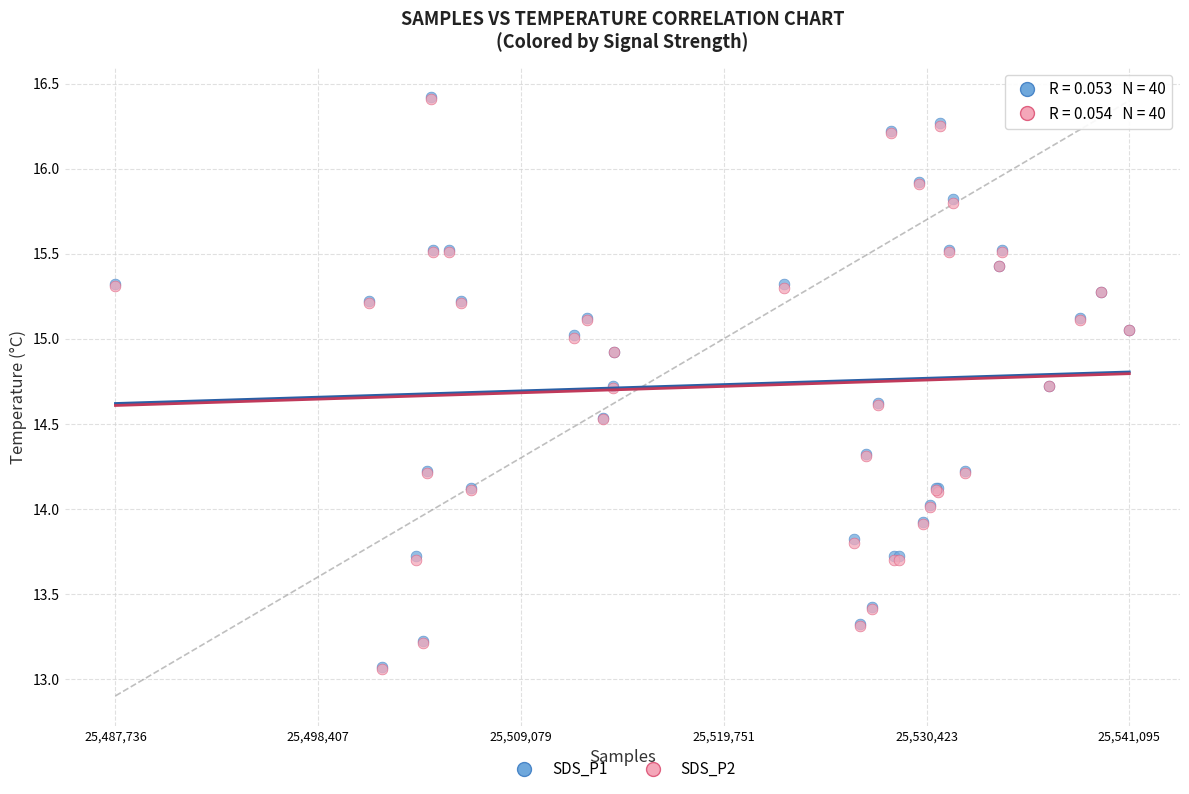

What are all the series names shown in the legend?

SDS_P1, SDS_P2